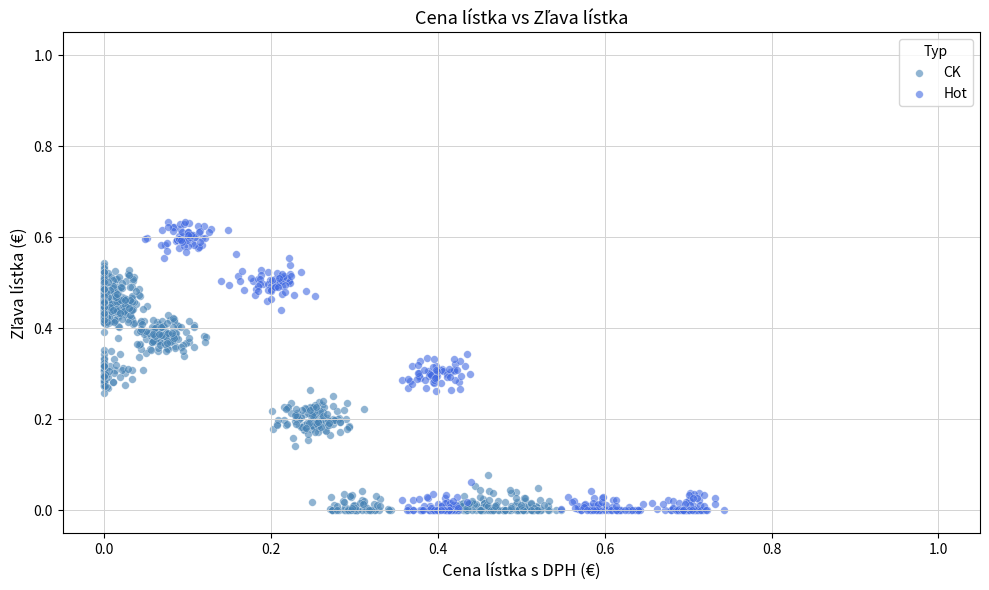

What are all the series names shown in the legend?

CK, Hot